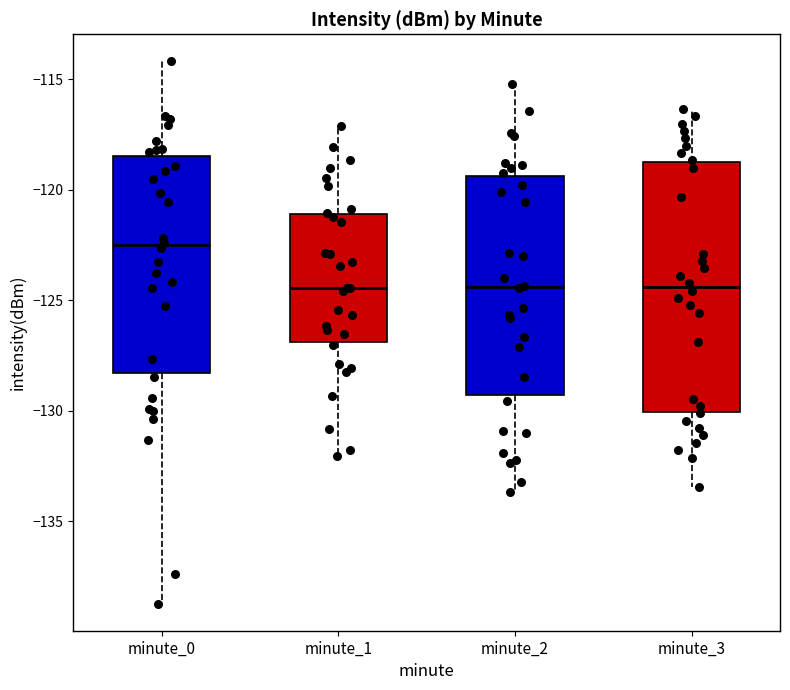

Which box has the highest median line?

minute_0